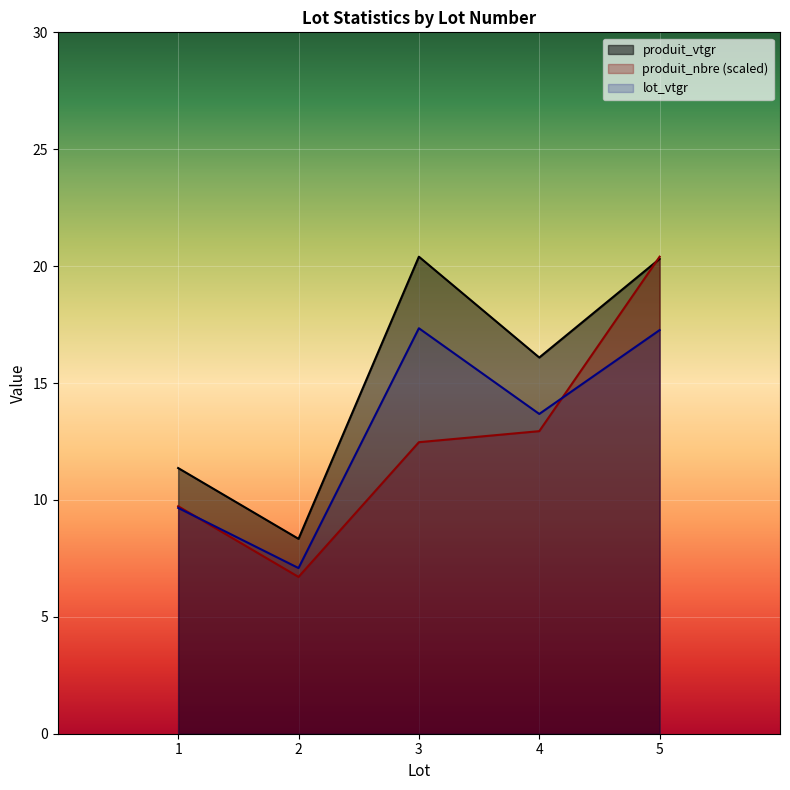

At 2, list the series in order from largest to smallest.

produit_vtgr, lot_vtgr, produit_nbre (scaled)